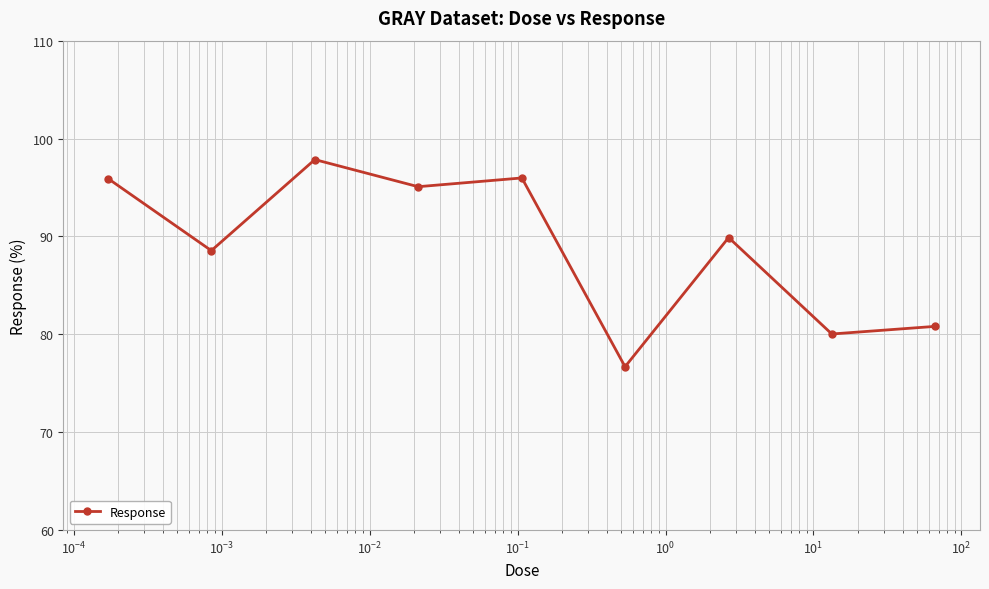

True or false: there are more than 0 points higher than both neighbors.

True